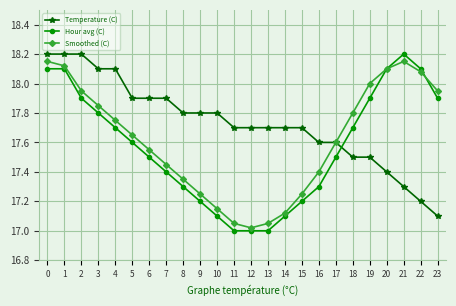

How many intersections are there between Temperature (C) and Hour avg (C)?

1